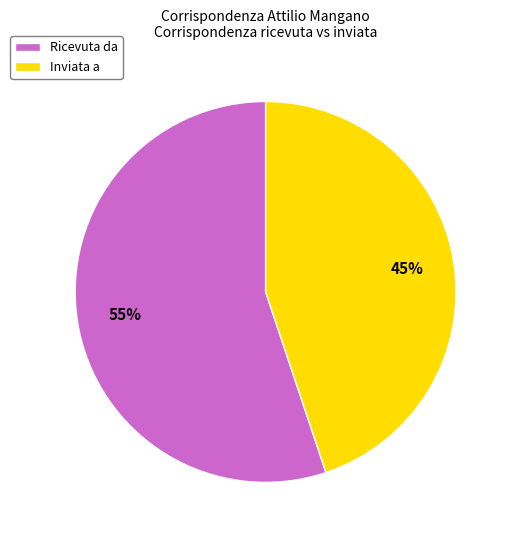

To the nearest percent, what percentage of the pie is Ricevuta da?

55%